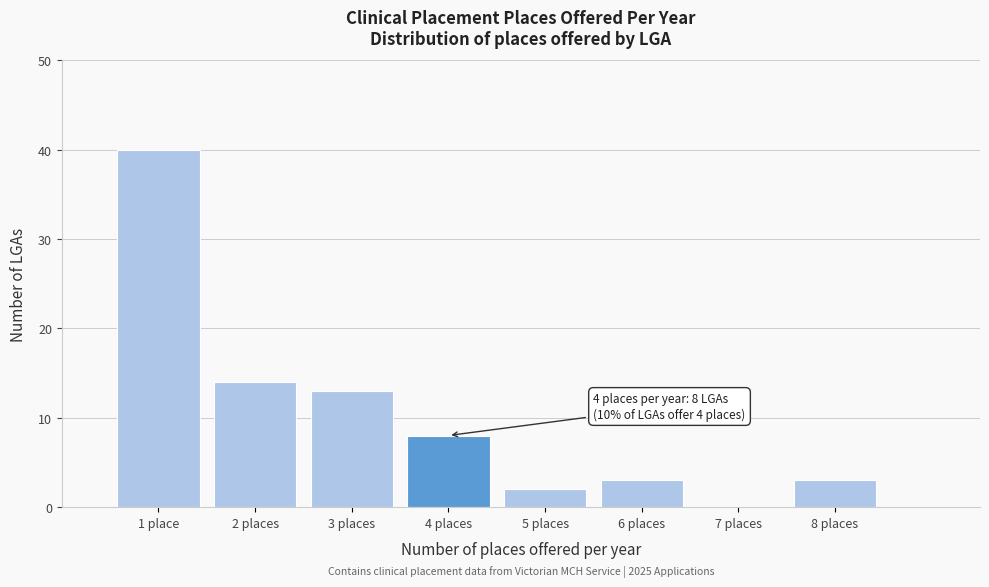

Reading right to left, transcribe all the data shown in this chart.

8 places=3	7 places=0	6 places=3	5 places=2	4 places=8	3 places=13	2 places=14	1 place=40